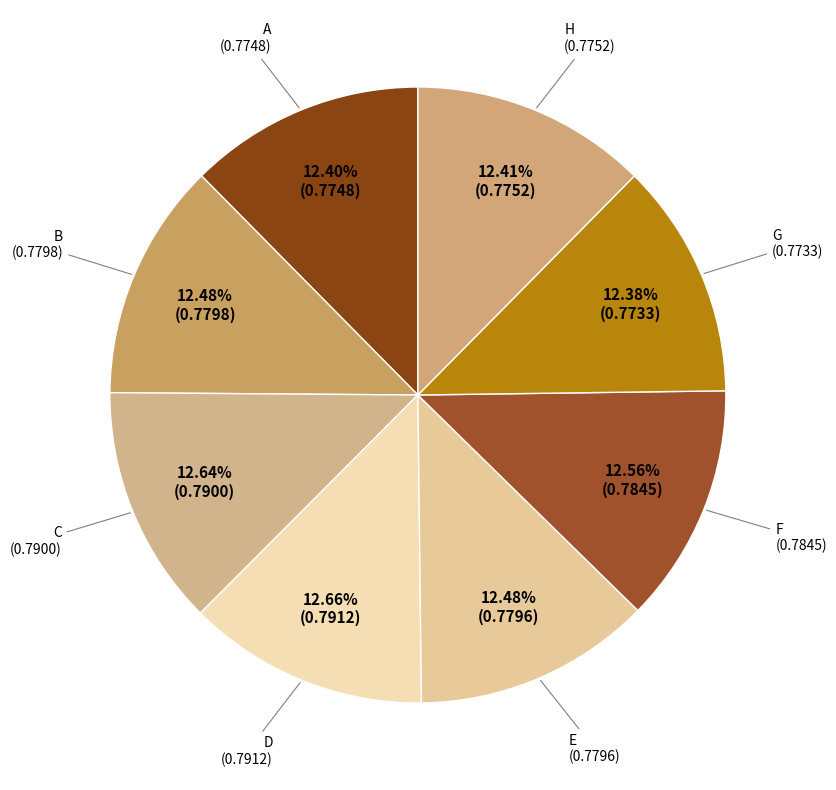

Is D the majority of the pie?

No